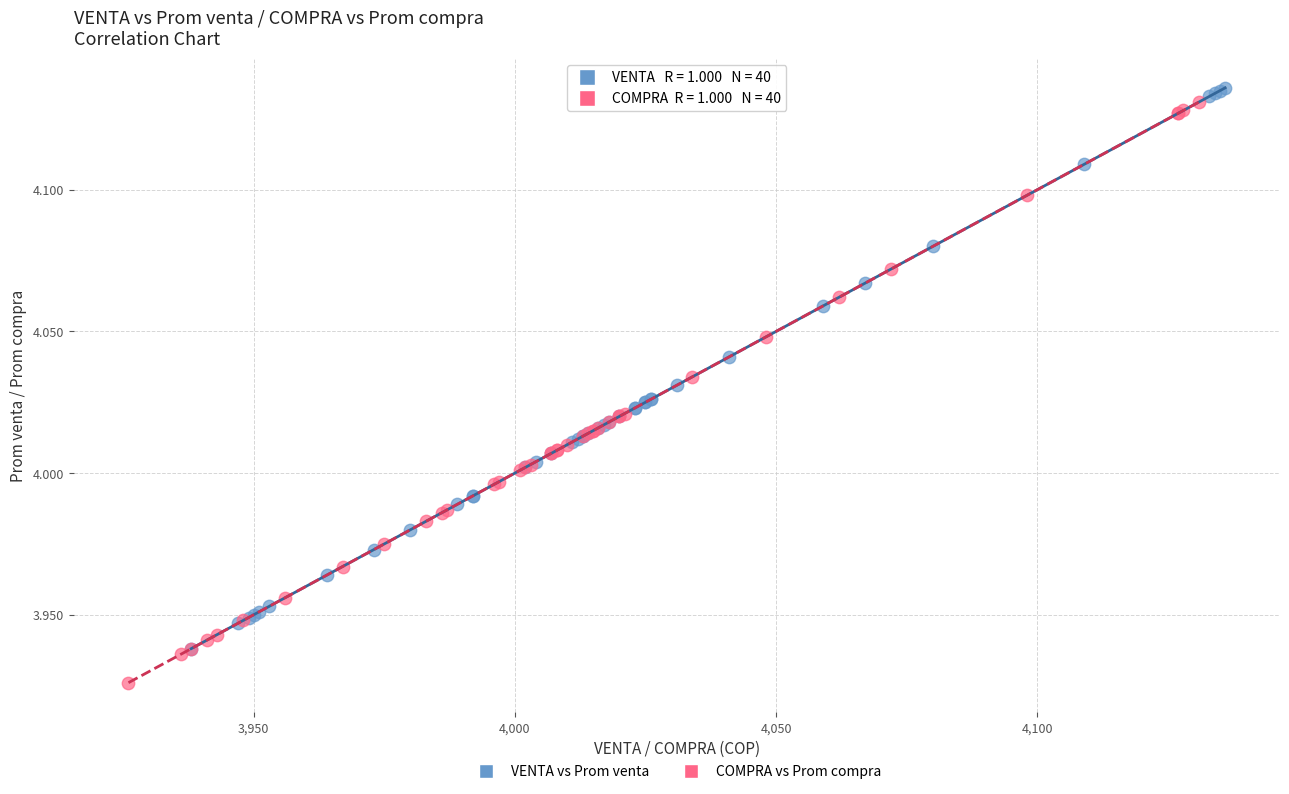

Which series contains the lowest Y value?

COMPRA vs Prom compra